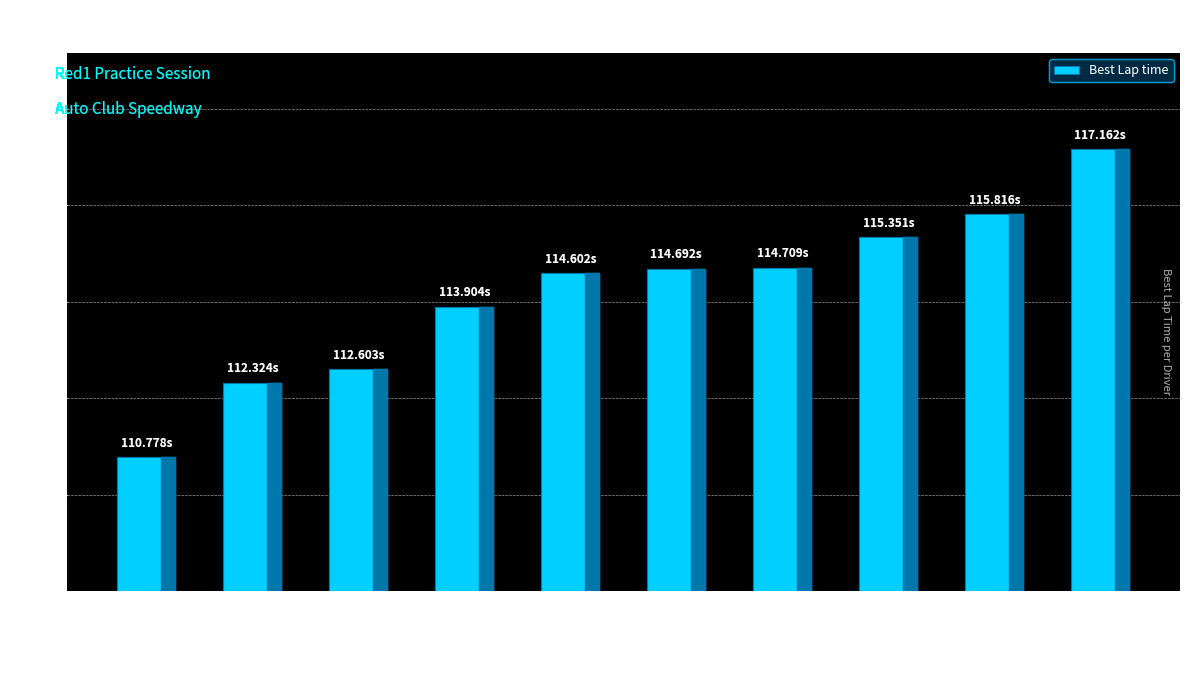

How many values are below 114?

4